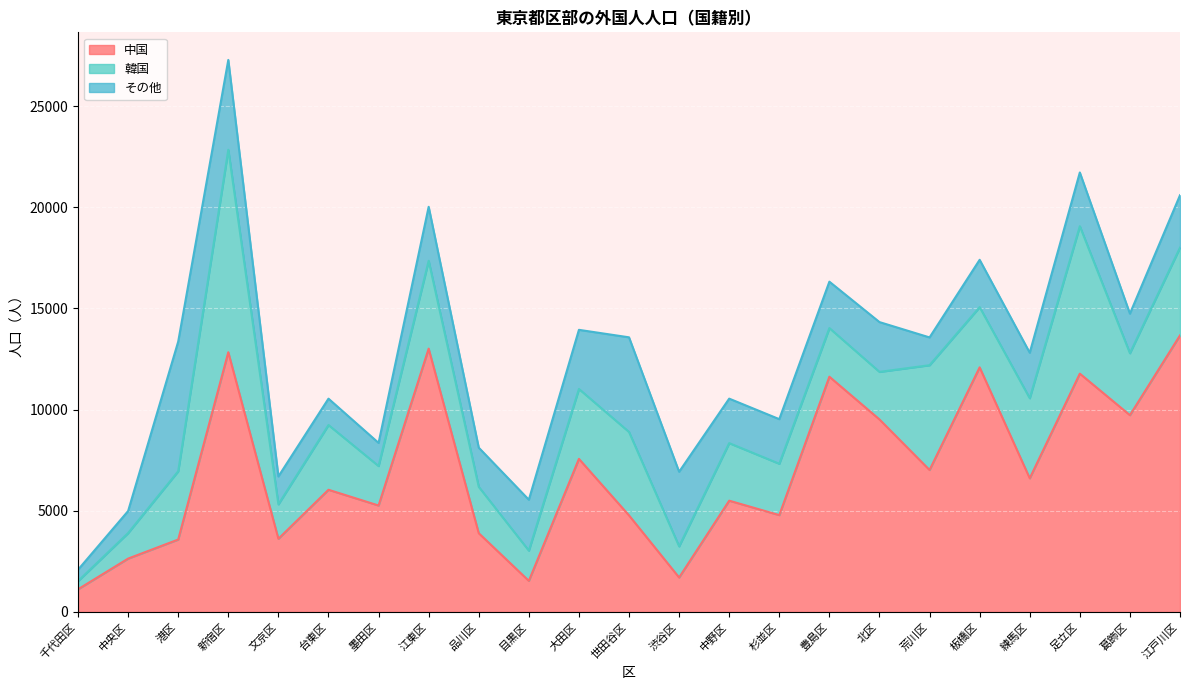

What is the average value of the 韓国 series?

3309